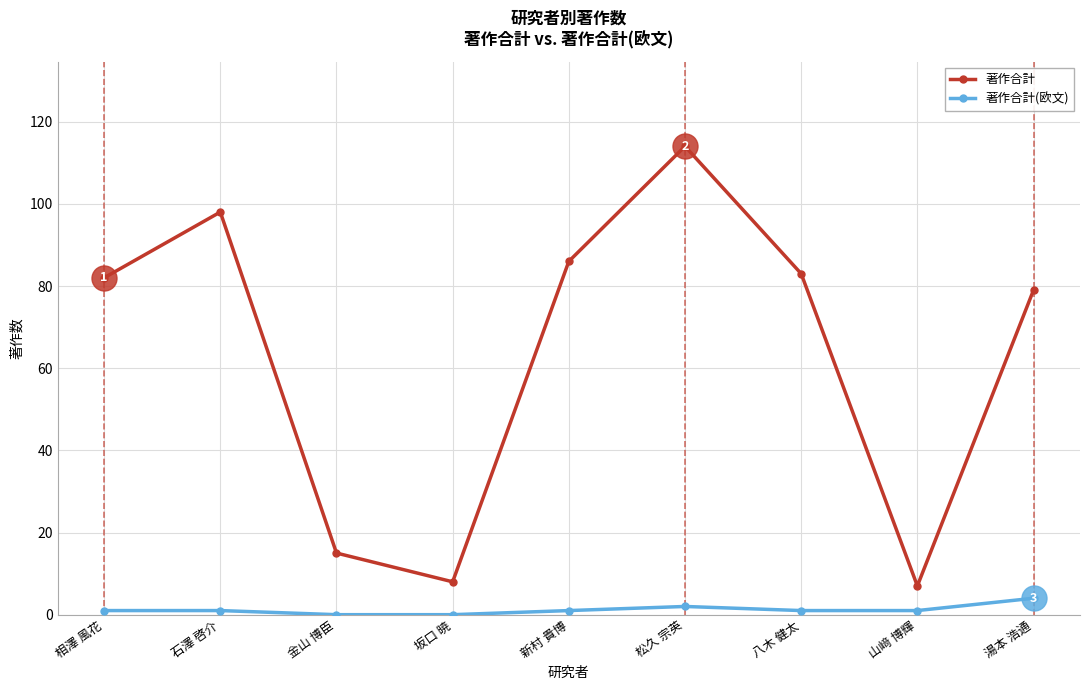

What is the average value of the 著作合計(欧文) series?

1